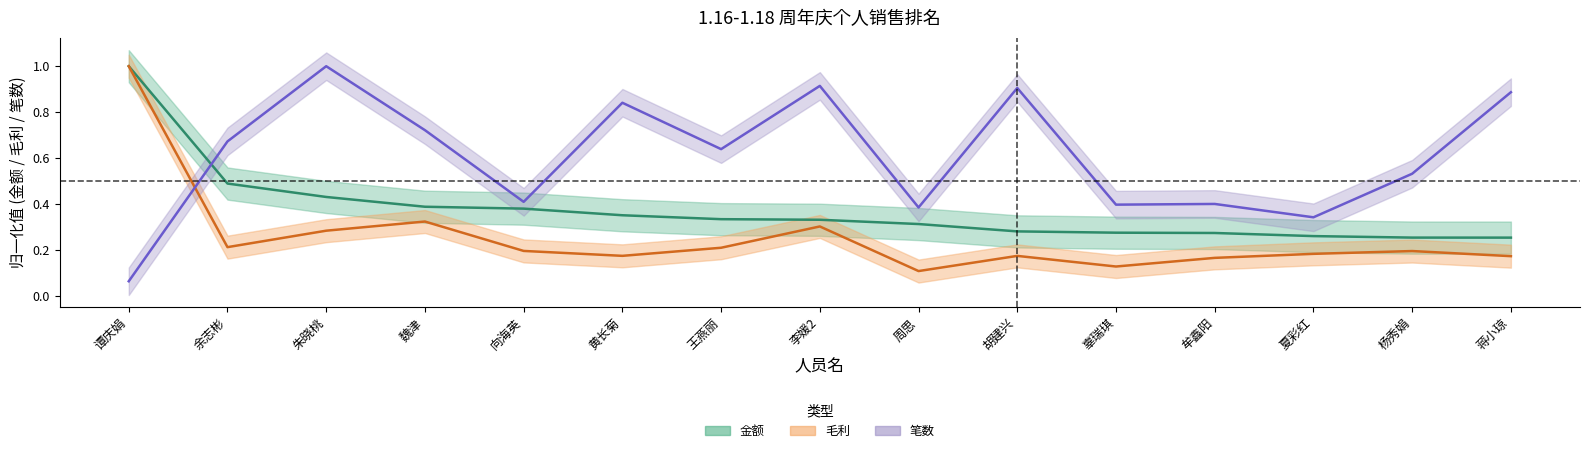

What is the label of the 4th point from the right?

牟鑫阳